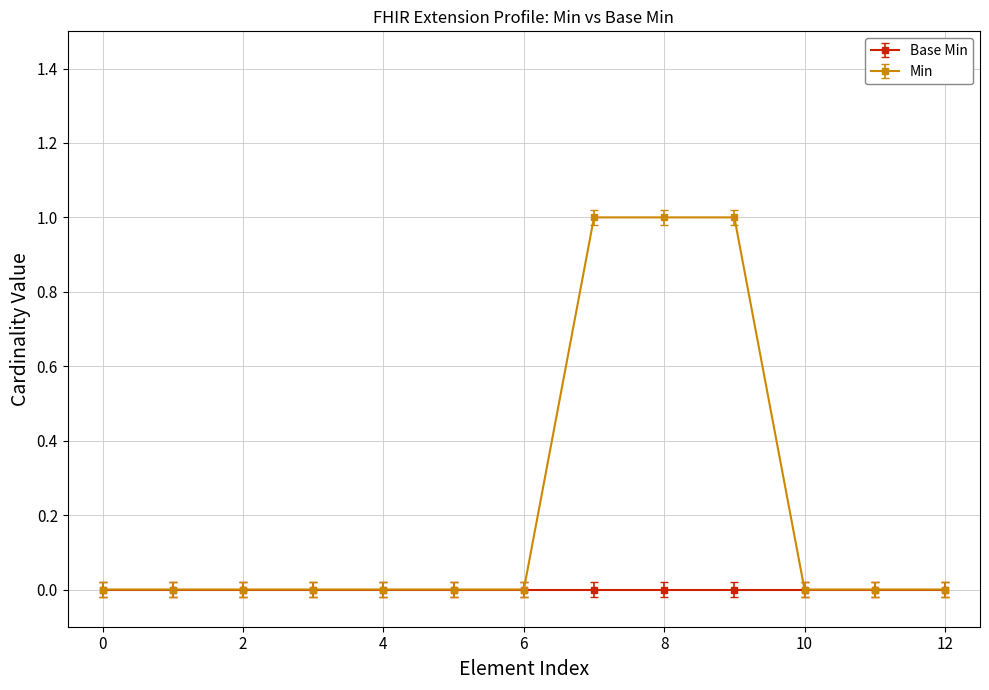

Which series has the largest total across all categories?

Min